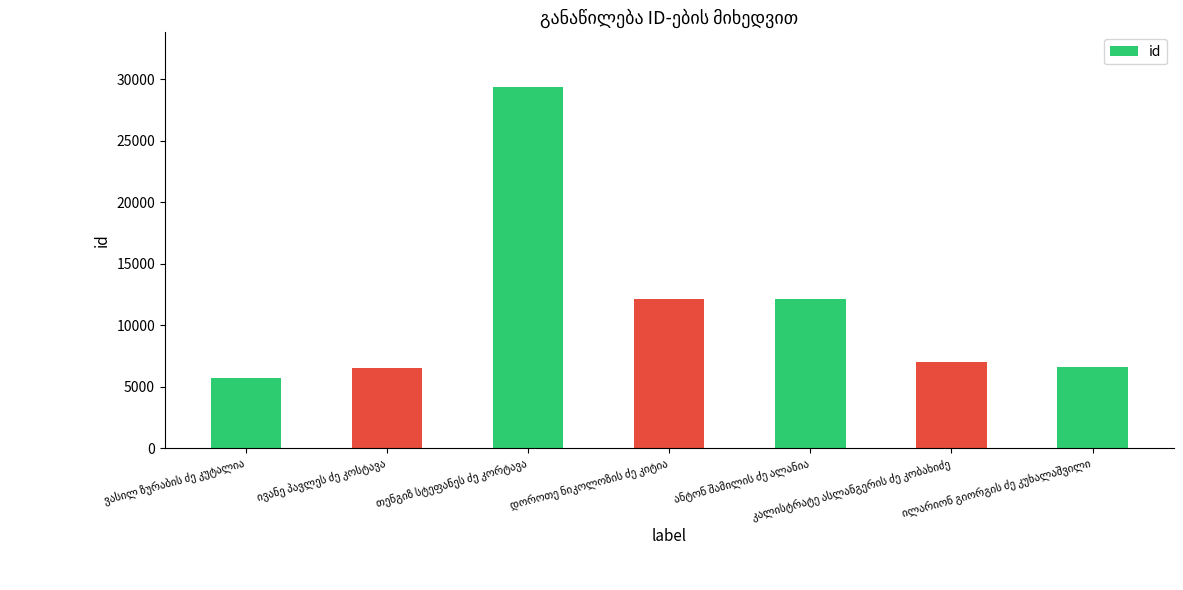

What is the minimum value shown in the chart?

5676